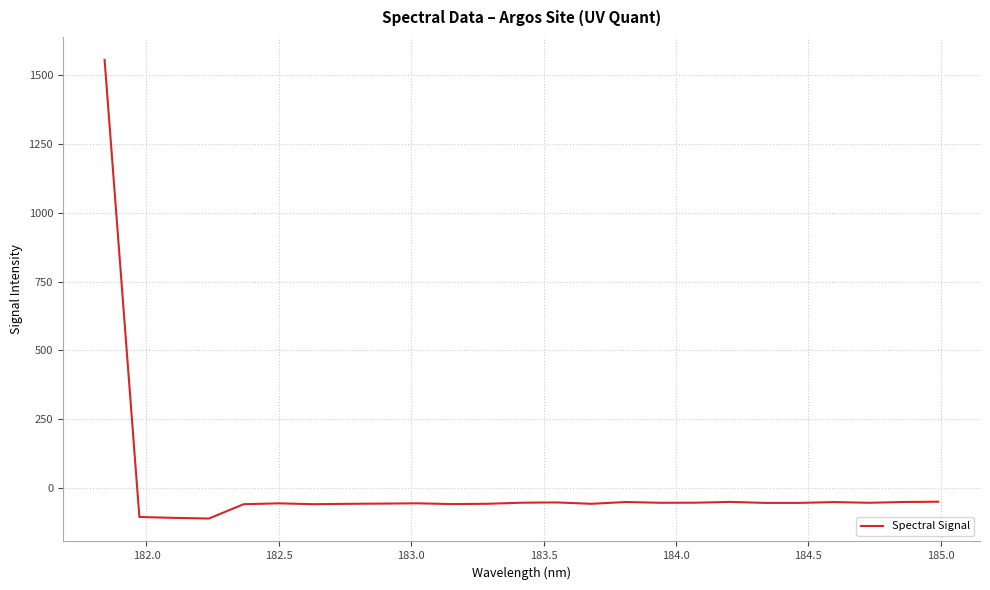

What is the maximum value shown in the chart?

1554.7